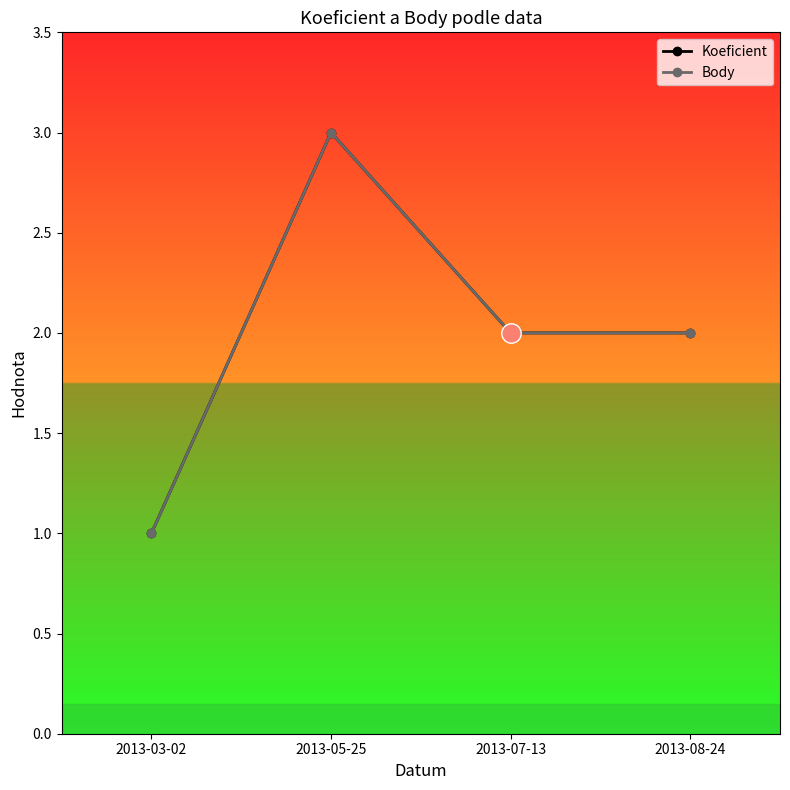

True or false: Koeficient and Body intersect in this chart.

False